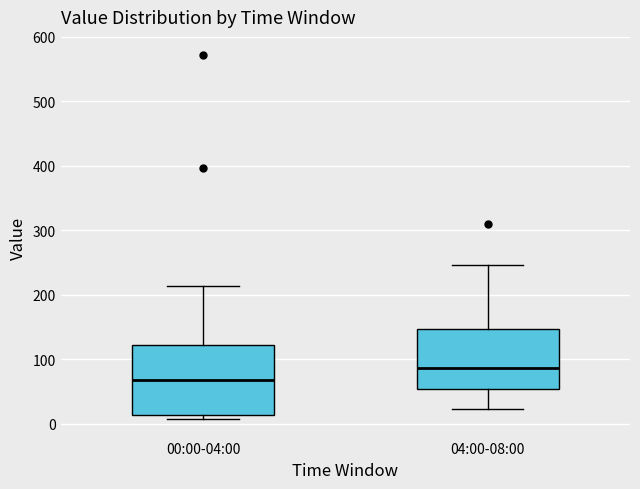

Where does the lower whisker of the box for 04:00-08:00 end on the y-axis? The values are not printed on the chart, so give them approximately, as read against the axis.

20